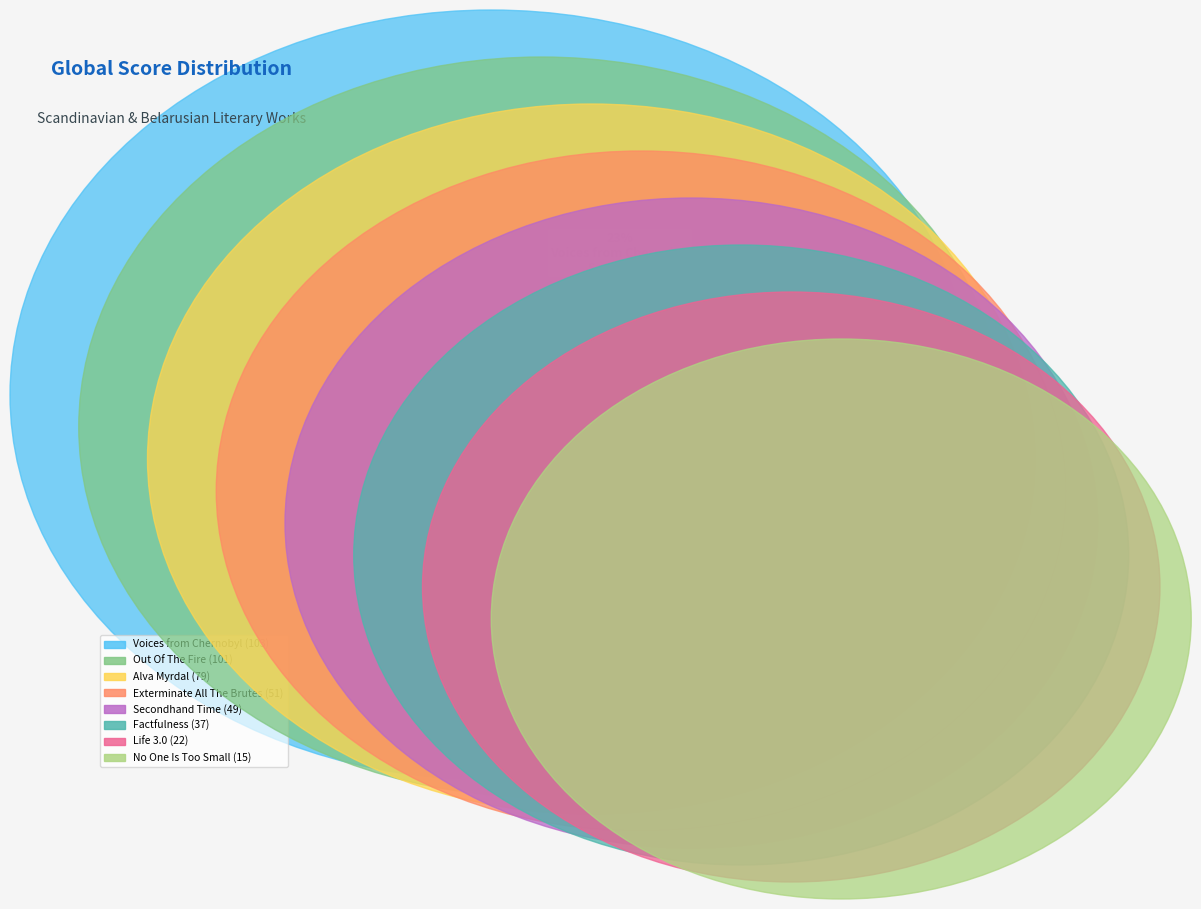

To the nearest percent, what portion does Secondhand Time represent?

11%